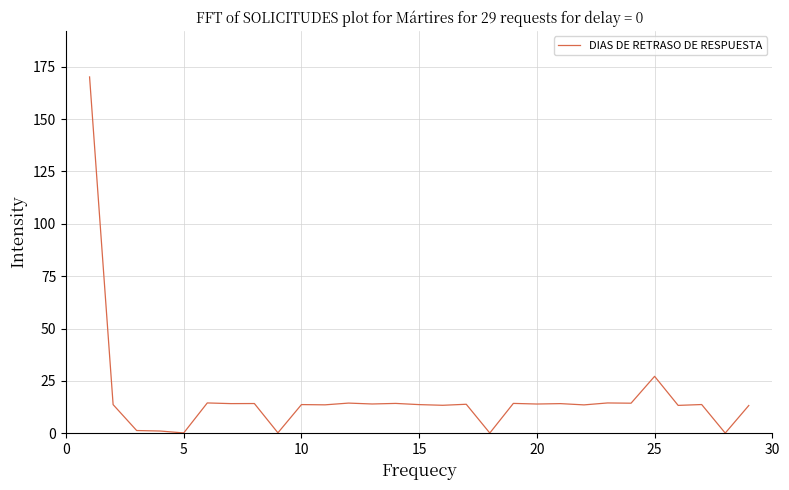

True or false: there are more than 1 points higher than both neighbors.

True